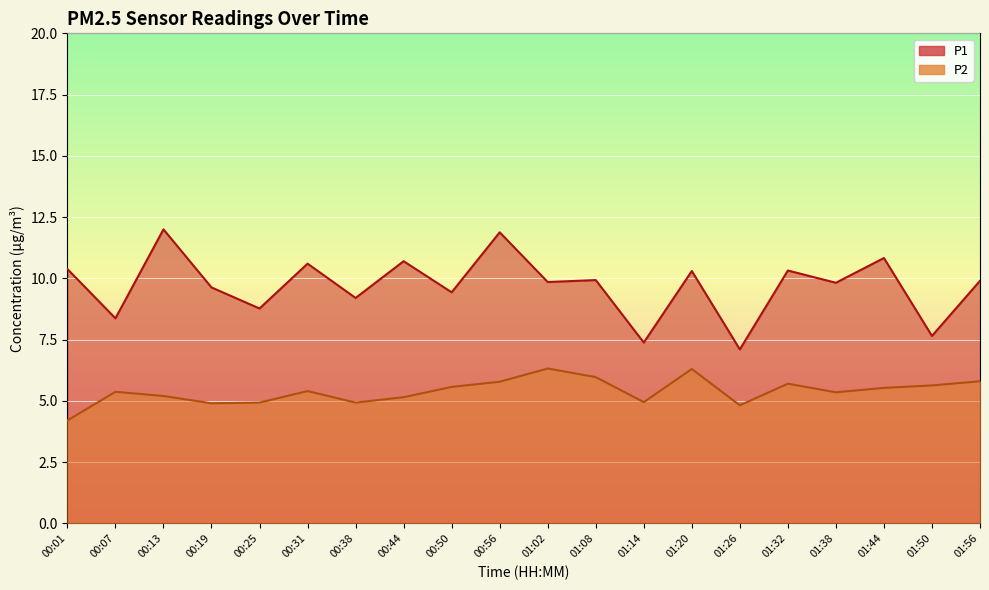

Between 00:01 and 01:38, which series saw the biggest shift?

P2